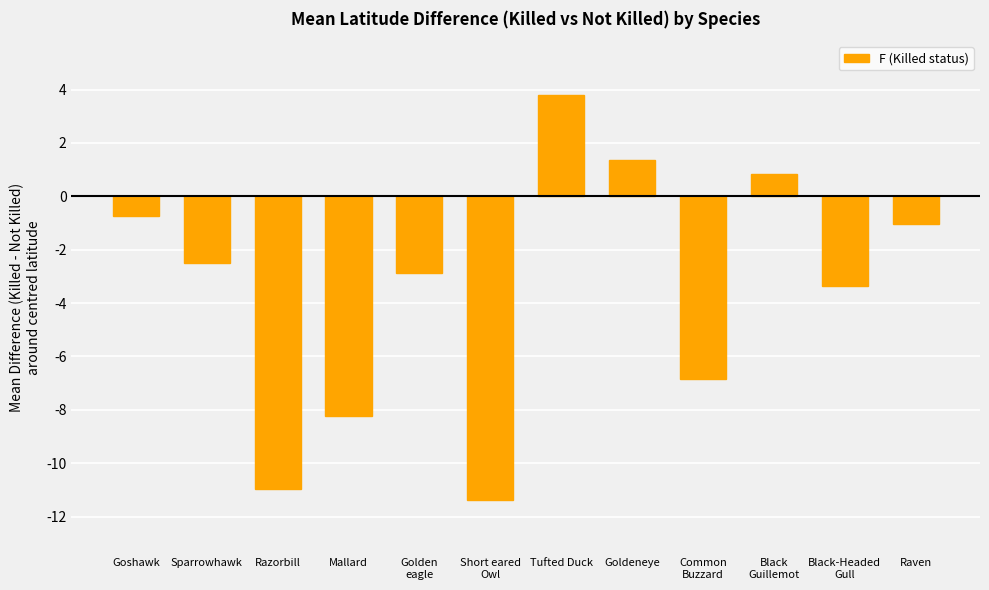

What is the label of the 1st bar from the left?

Goshawk